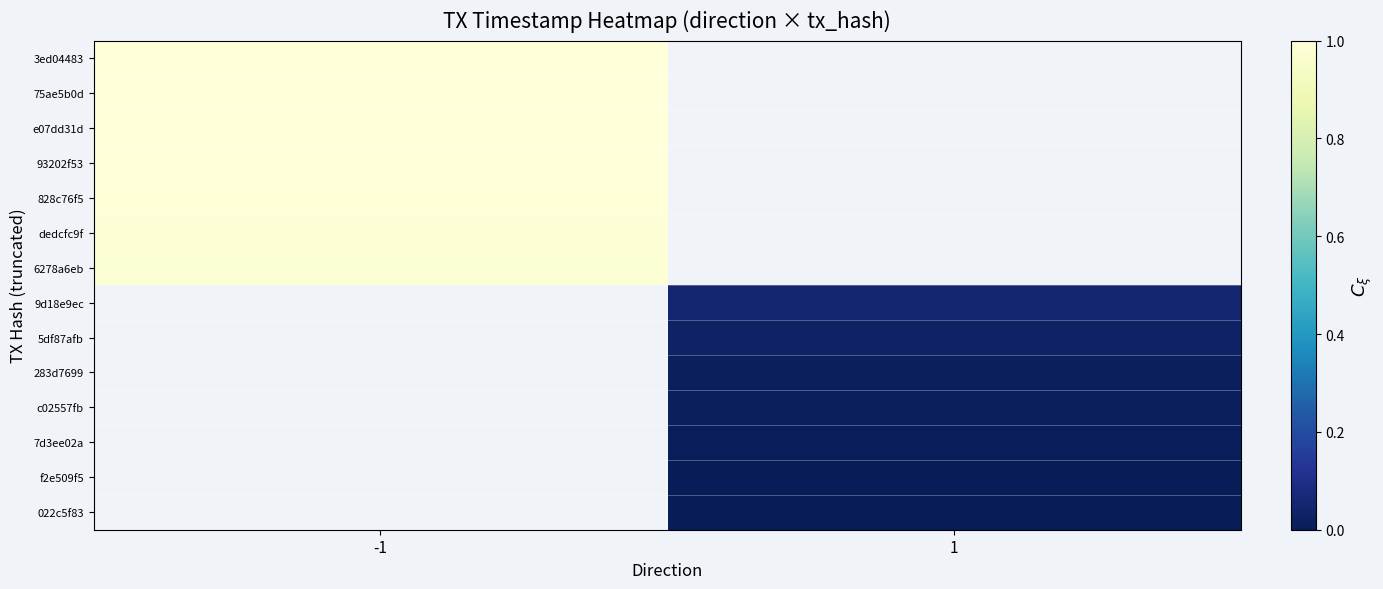

How many positive values does the 283d7699 series have?

1